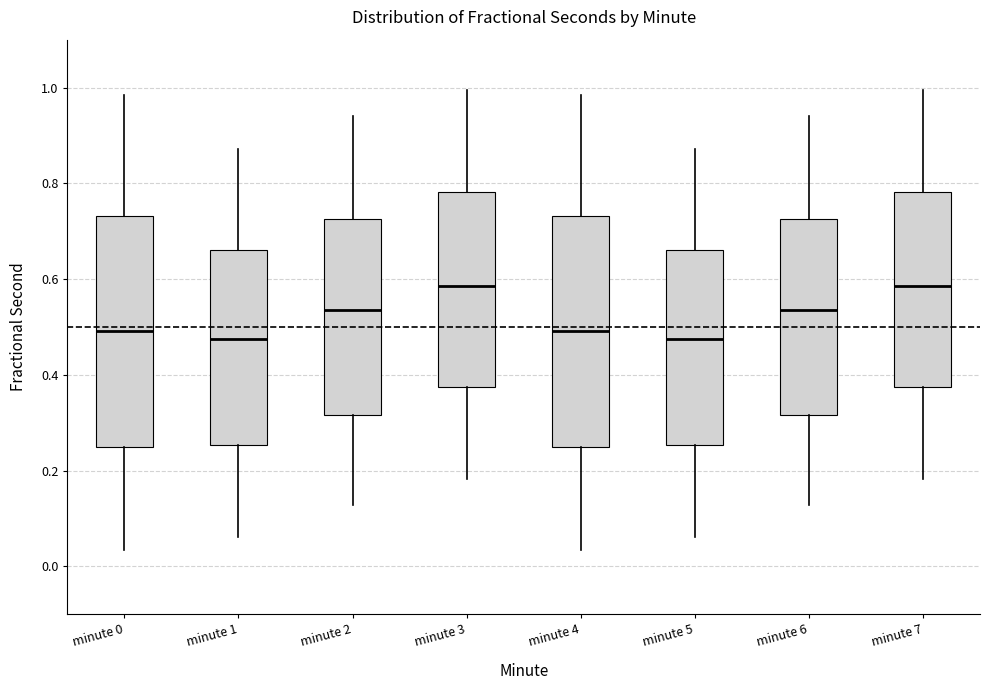

Reading left to right, transcribe this box plot: for each box, give where its median line is, the range the box spans, and where its two whiskers end, as read against the y-axis. The values are not printed on the chart, so give them approximately, as read against the axis.

minute 0: median 0.50, box 0.24 to 0.74, whiskers 0.04 to 0.98
minute 1: median 0.48, box 0.26 to 0.66, whiskers 0.06 to 0.88
minute 2: median 0.54, box 0.32 to 0.72, whiskers 0.12 to 0.94
minute 3: median 0.58, box 0.38 to 0.78, whiskers 0.18 to 1.00
minute 4: median 0.50, box 0.24 to 0.74, whiskers 0.04 to 0.98
minute 5: median 0.48, box 0.26 to 0.66, whiskers 0.06 to 0.88
minute 6: median 0.54, box 0.32 to 0.72, whiskers 0.12 to 0.94
minute 7: median 0.58, box 0.38 to 0.78, whiskers 0.18 to 1.00